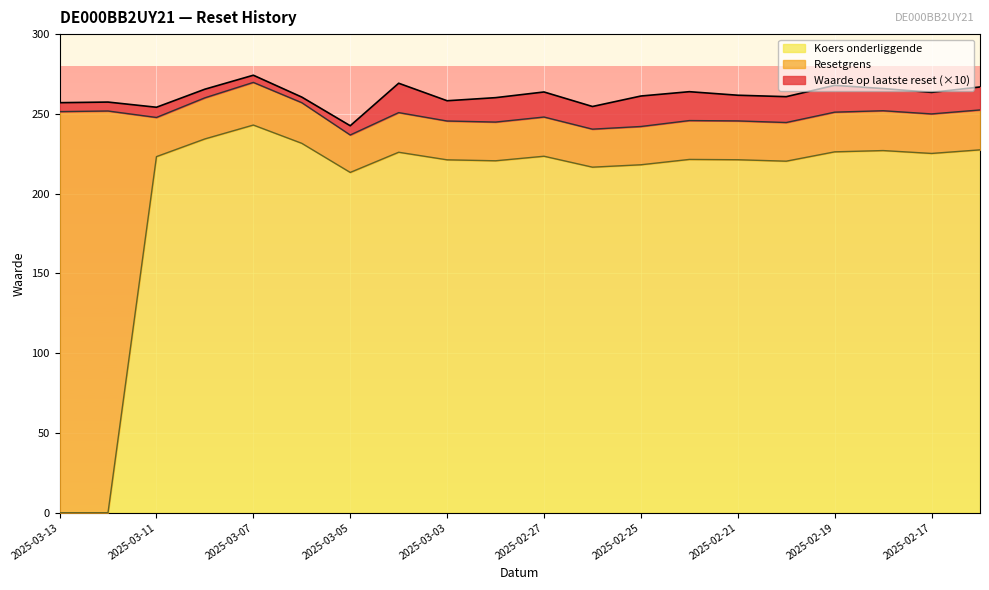

What is the total value across all series at 2025-03-03?

258.2